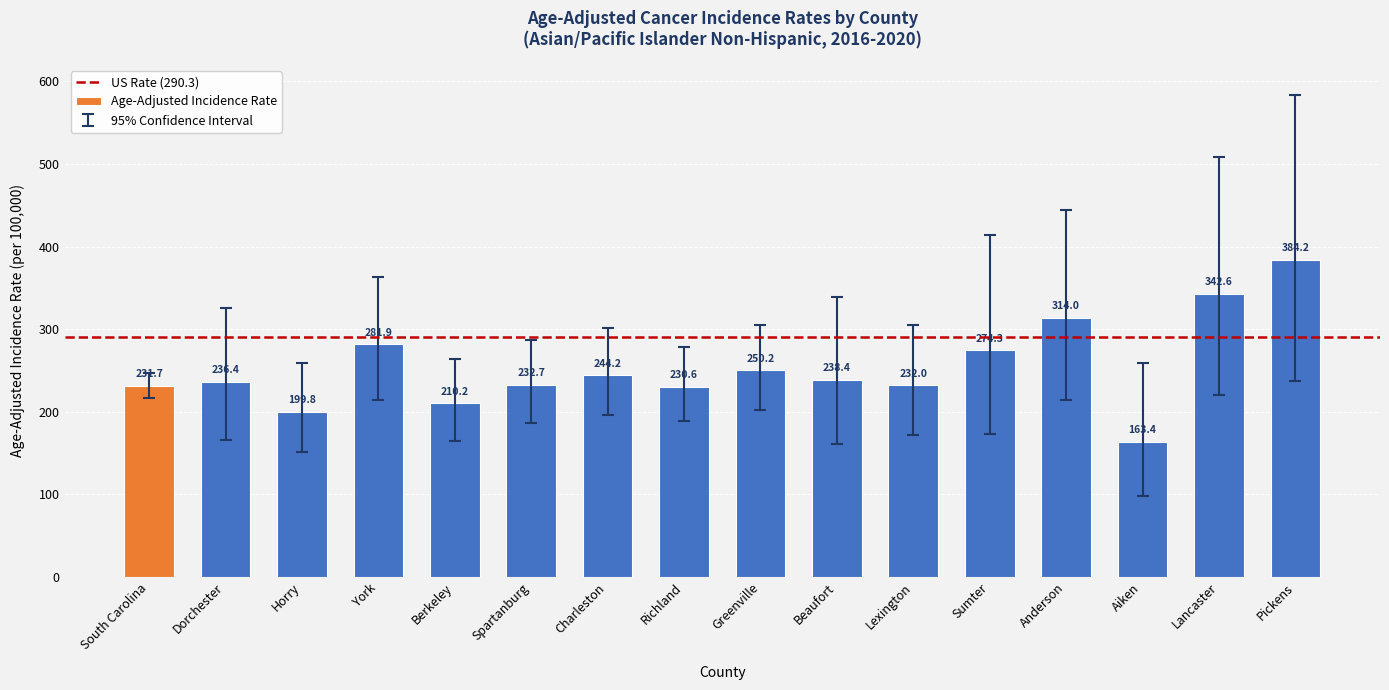

Where does the data first go above 238?

York